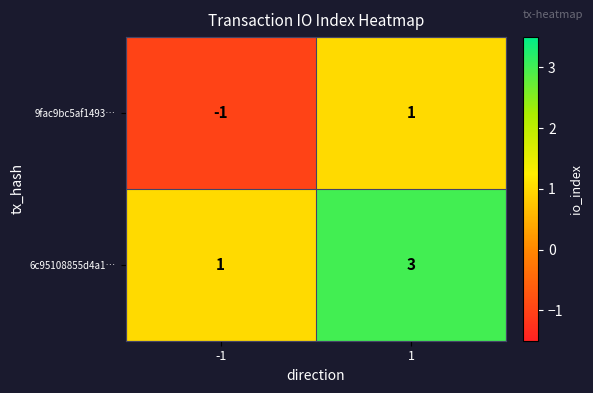

What is the difference between the highest and lowest values at 1?

2